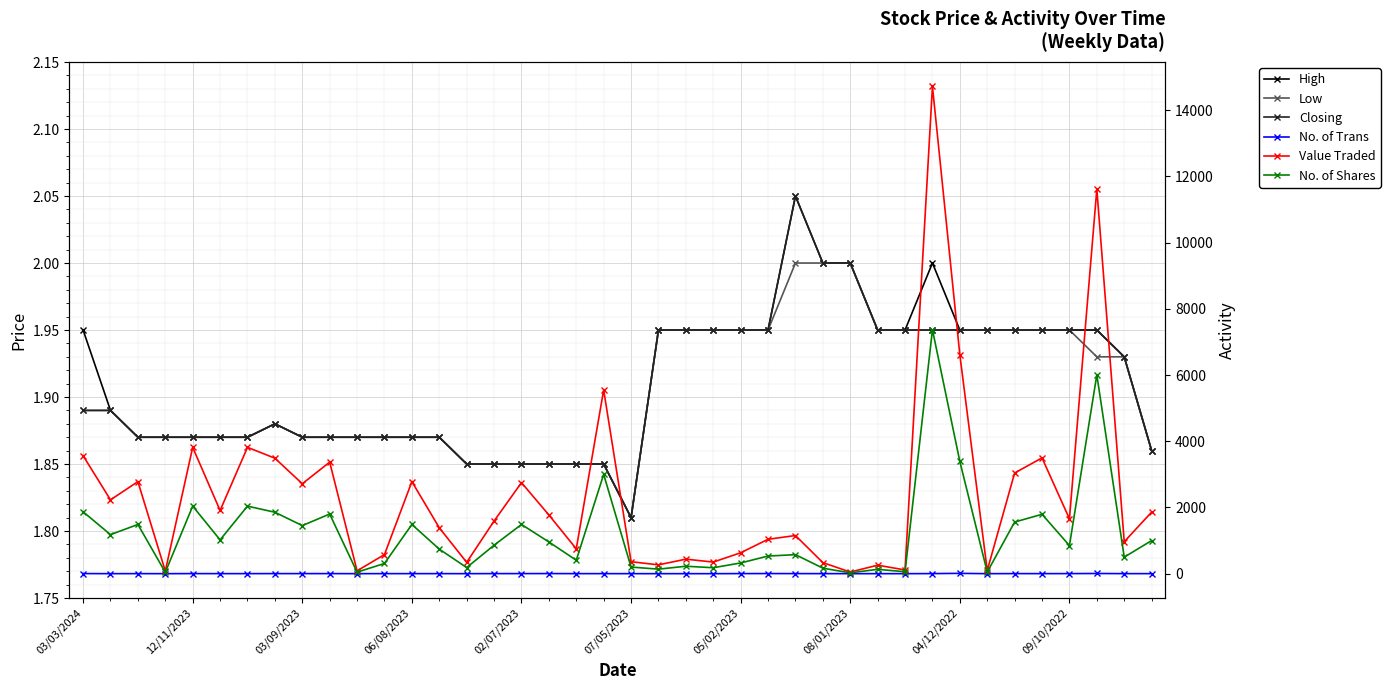

True or false: Value Traded has more than 1 interior local peaks.

True